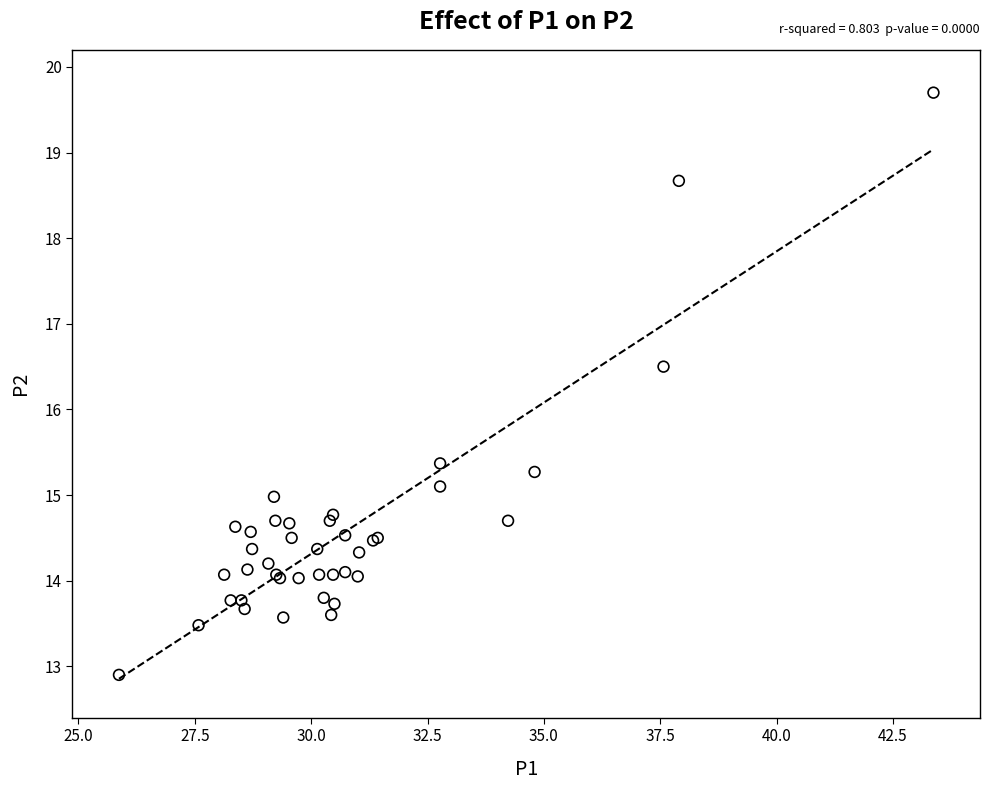

What Y value in the scatter plot is closest to 16?

16.5